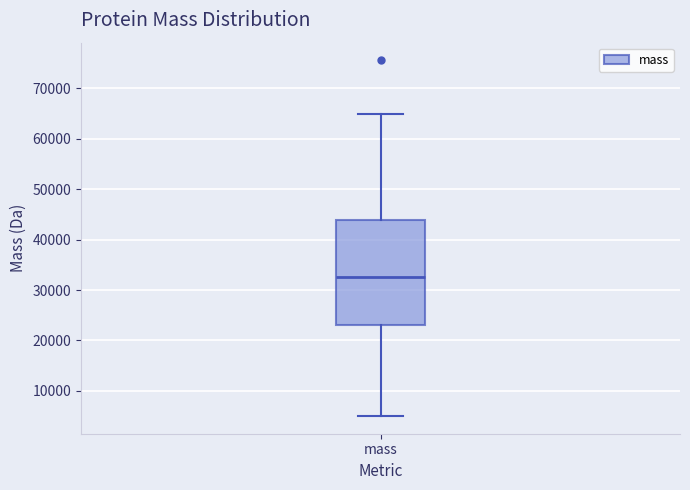

Where is the lower edge of the box for mass on the y-axis? The values are not printed on the chart, so give them approximately, as read against the axis.

23000